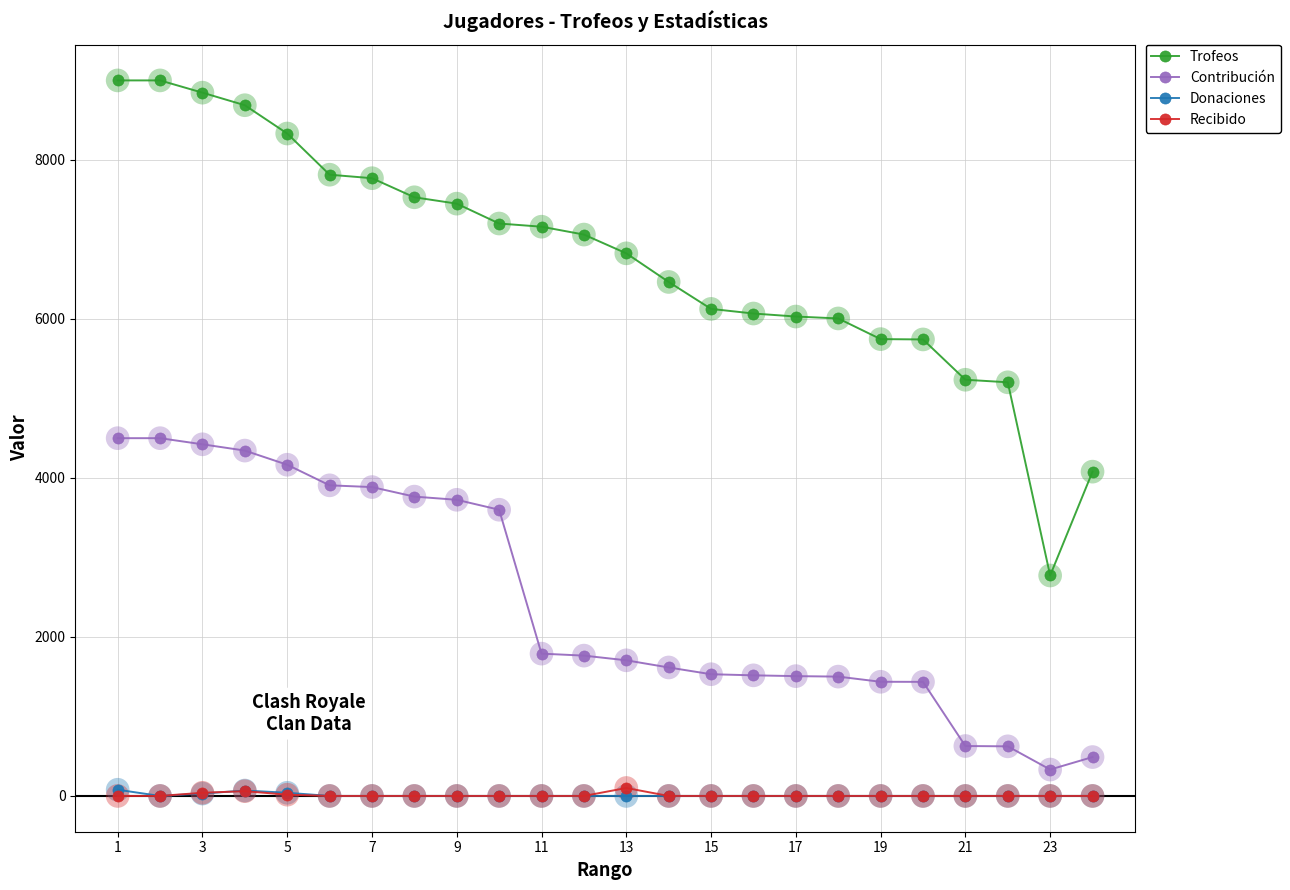

Which series has the widest spread of values?

Trofeos